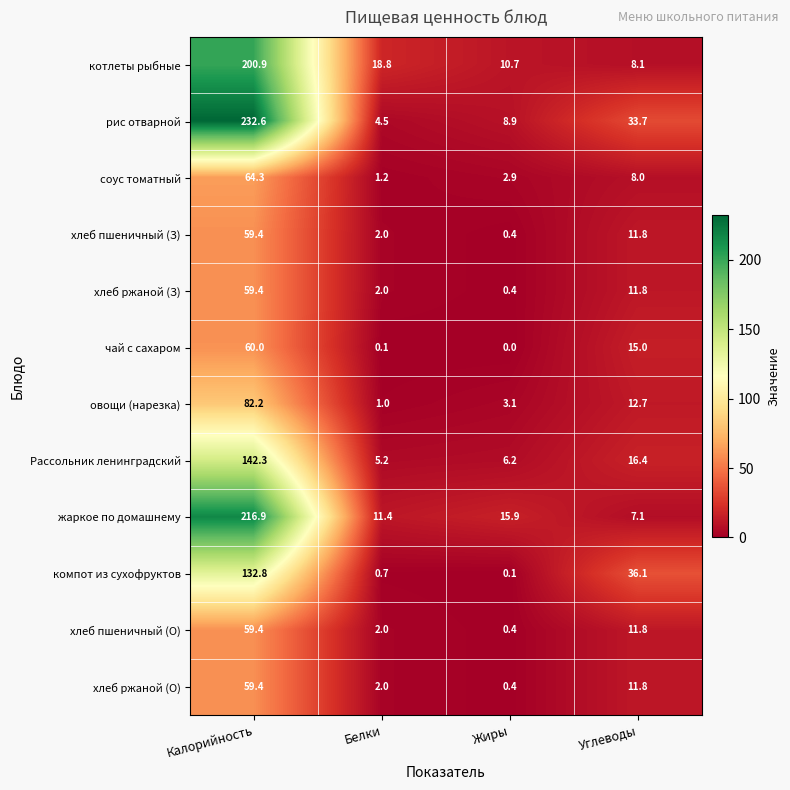

At which label does чай с сахаром first exceed 15?

Калорийность